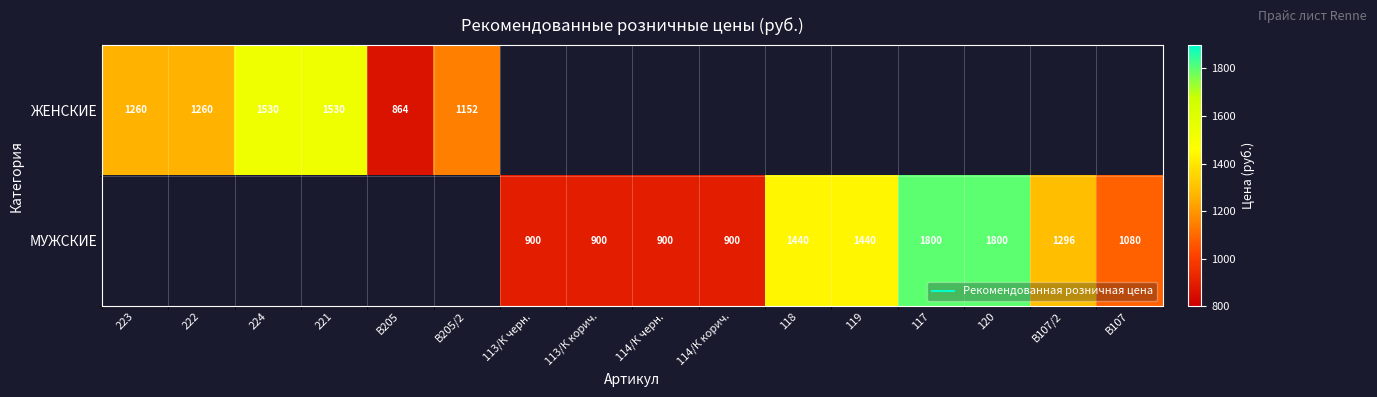

What is the minimum value for ЖЕНСКИЕ?

864.0